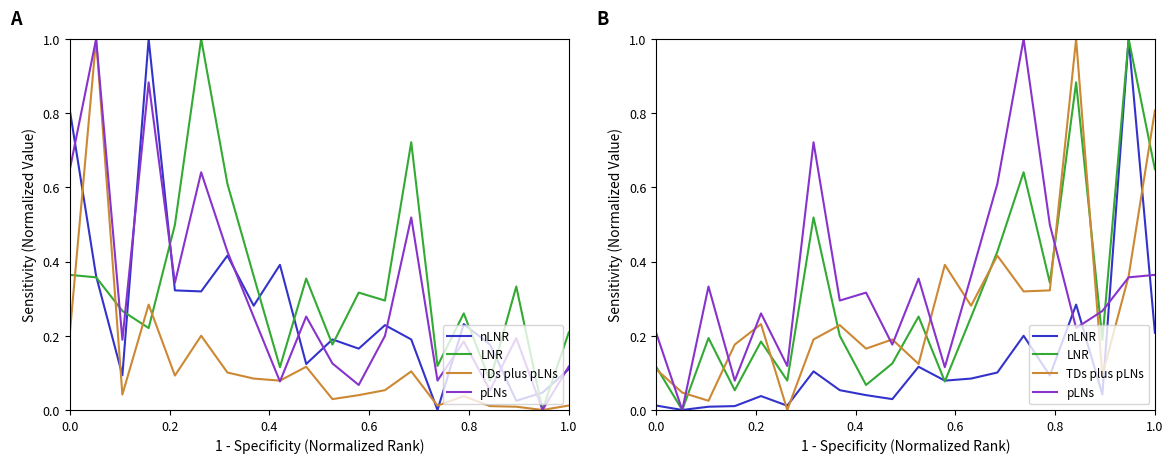

Is it true that Total Docs. (3years) equals 0.6 at 10?

False